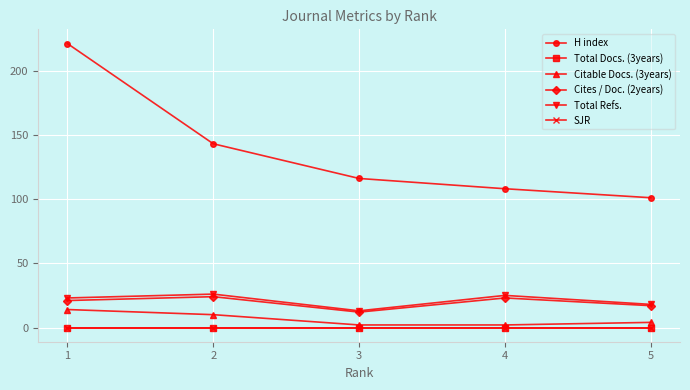

True or false: H index and SJR intersect in this chart.

False